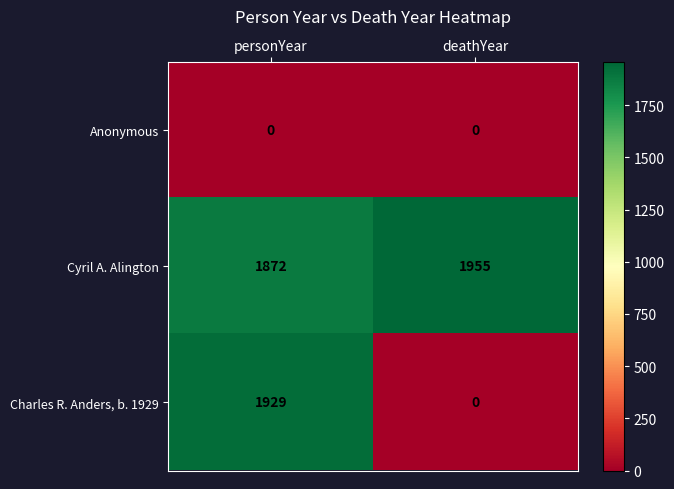

At which category does the chart reach its peak across all series?

deathYear